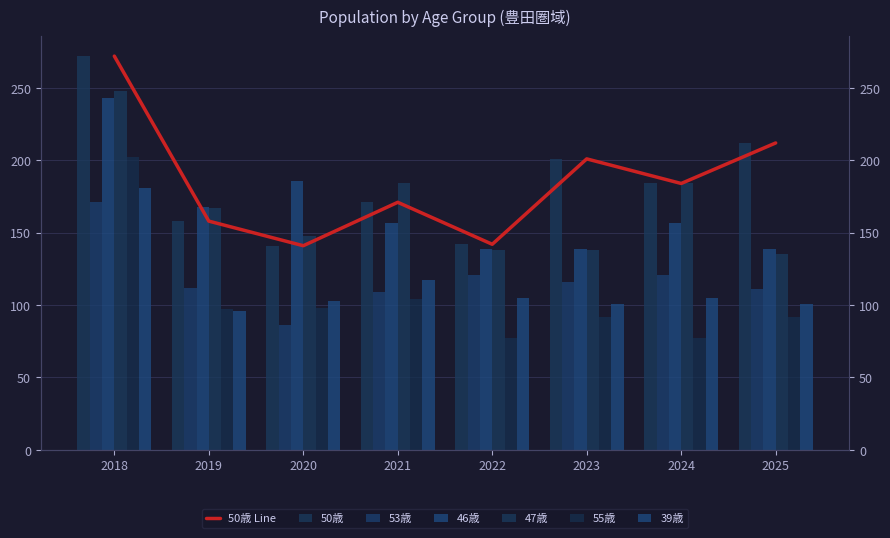

How many groups of bars are there?

8